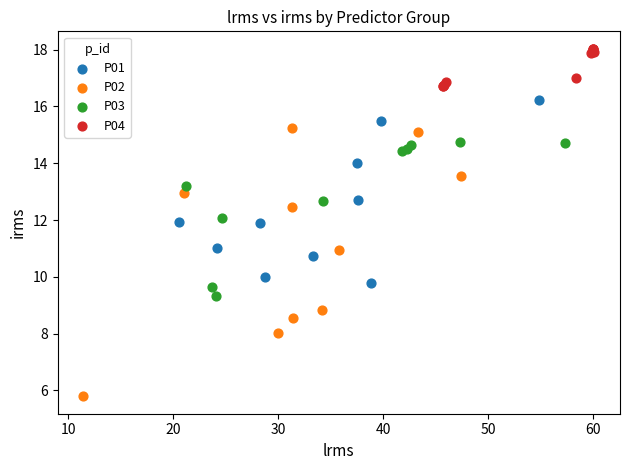

What are all the series names shown in the legend?

P01, P02, P03, P04